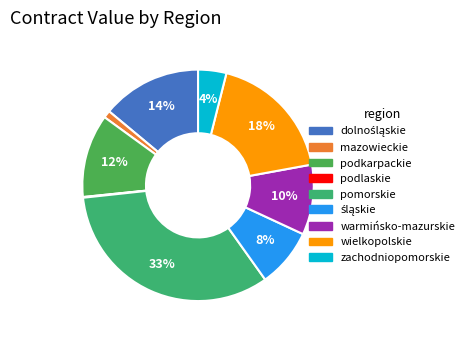

To the nearest percent, what is the combined percentage of mazowieckie and zachodniopomorskie?

5%